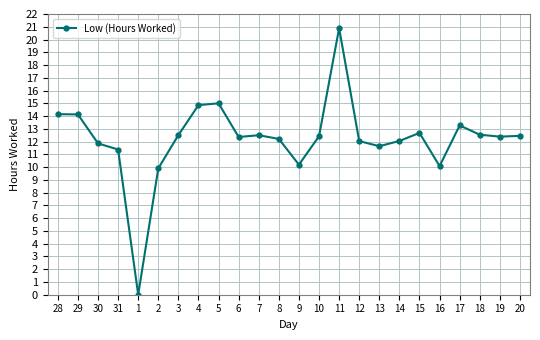

What is the difference between the second highest and minimum values?

15.0